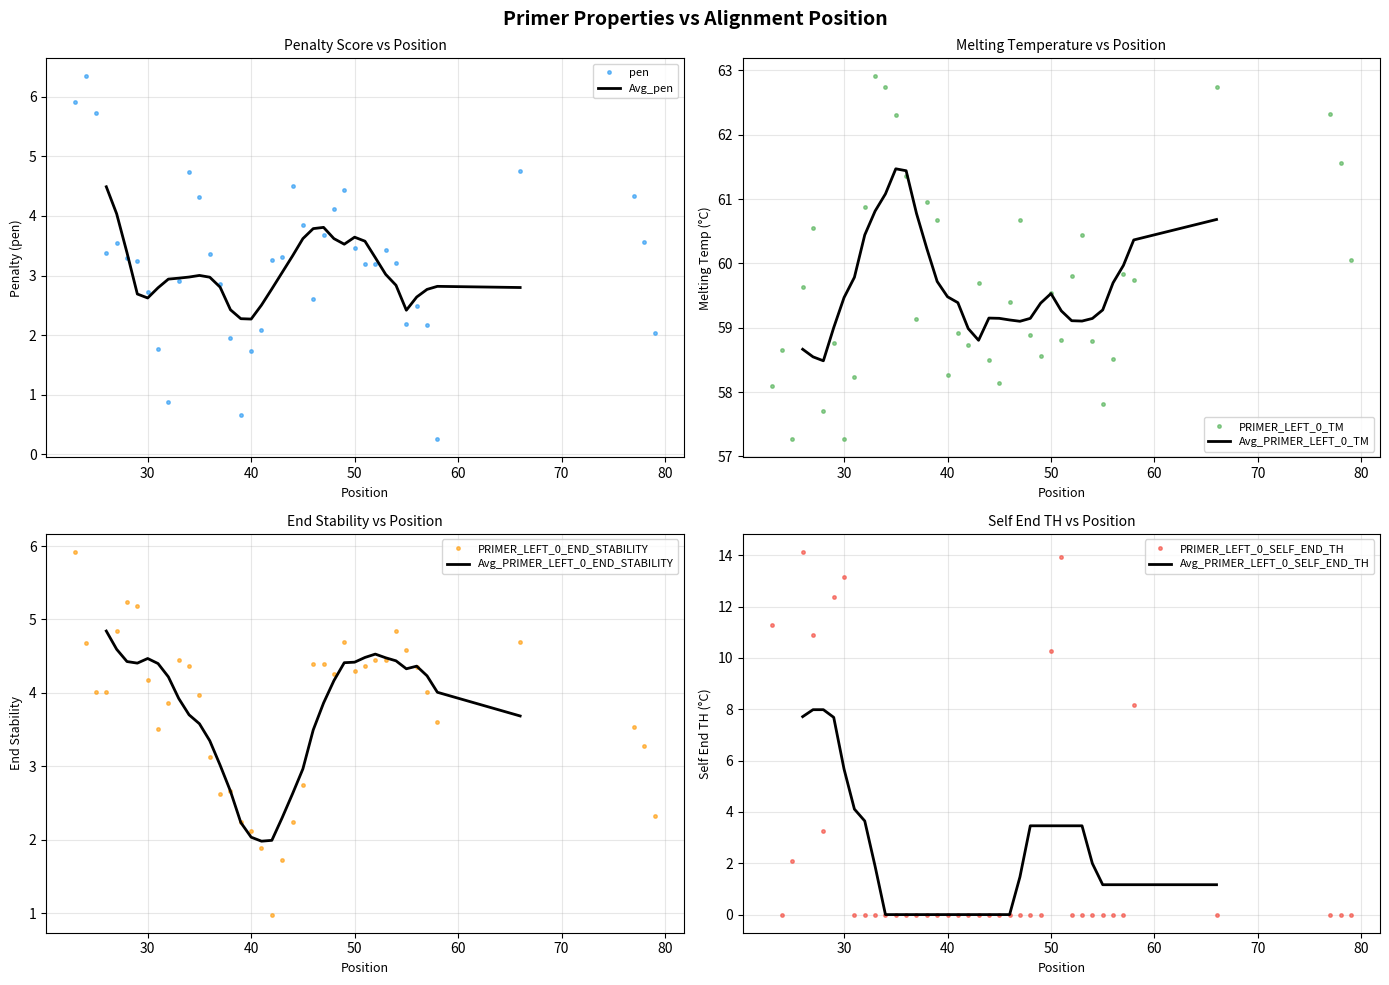

Which series has the largest total across all categories?

PRIMER_LEFT_0_TM